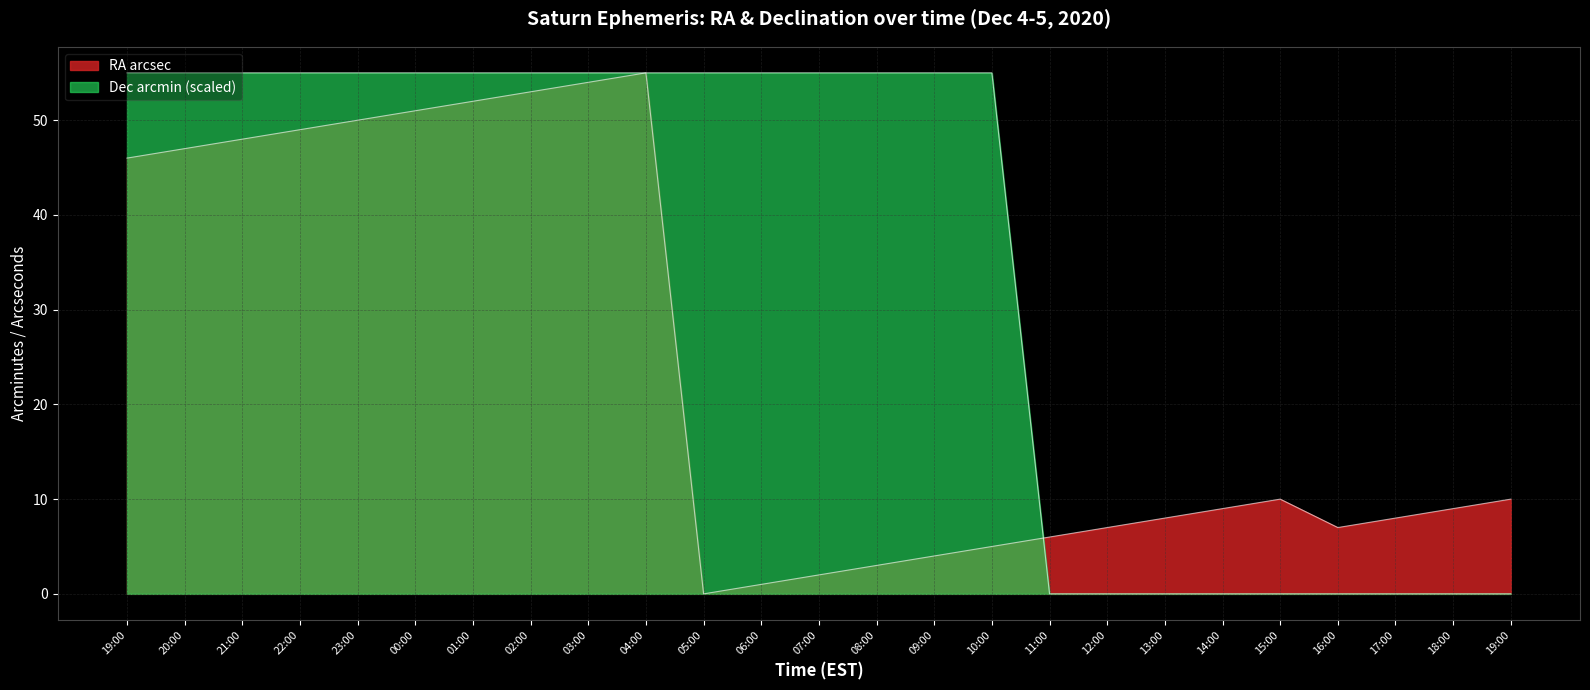

Rank the series at 18:00 from lowest to highest value.

Dec_min, RA_min